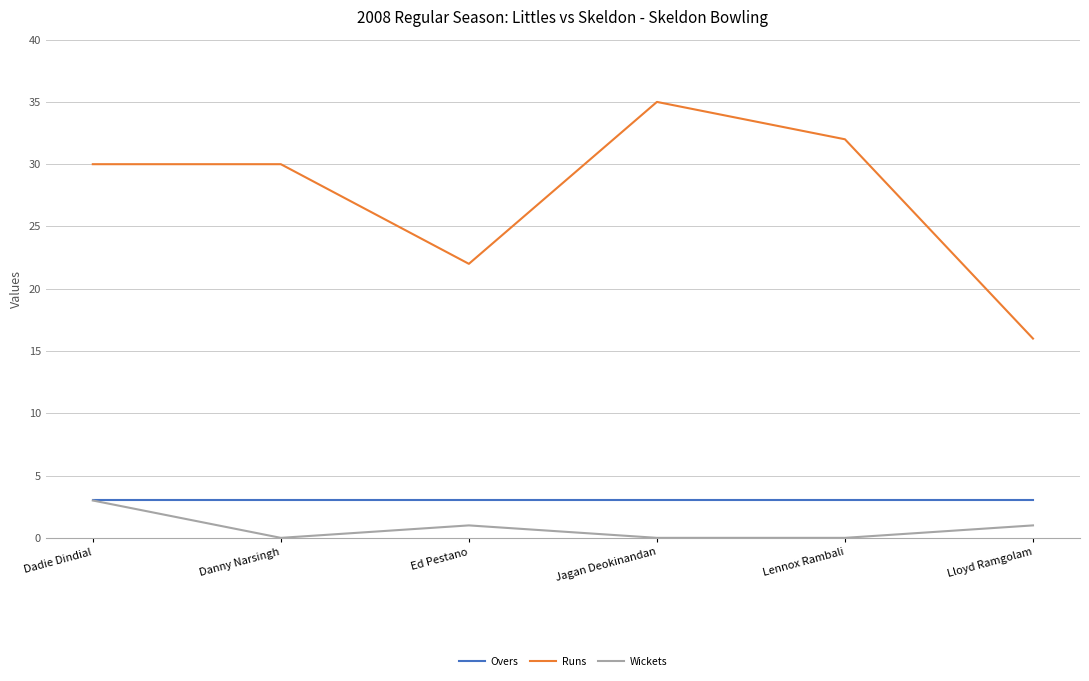

At which category does the chart reach its peak across all series?

Jagan Deokinandan